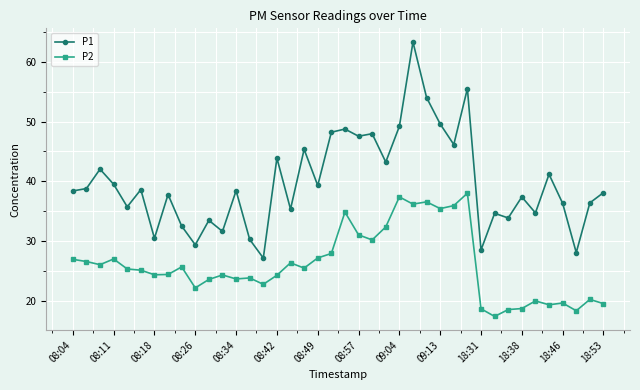

True or false: P2 has more than 1 points higher than both neighbors.

True